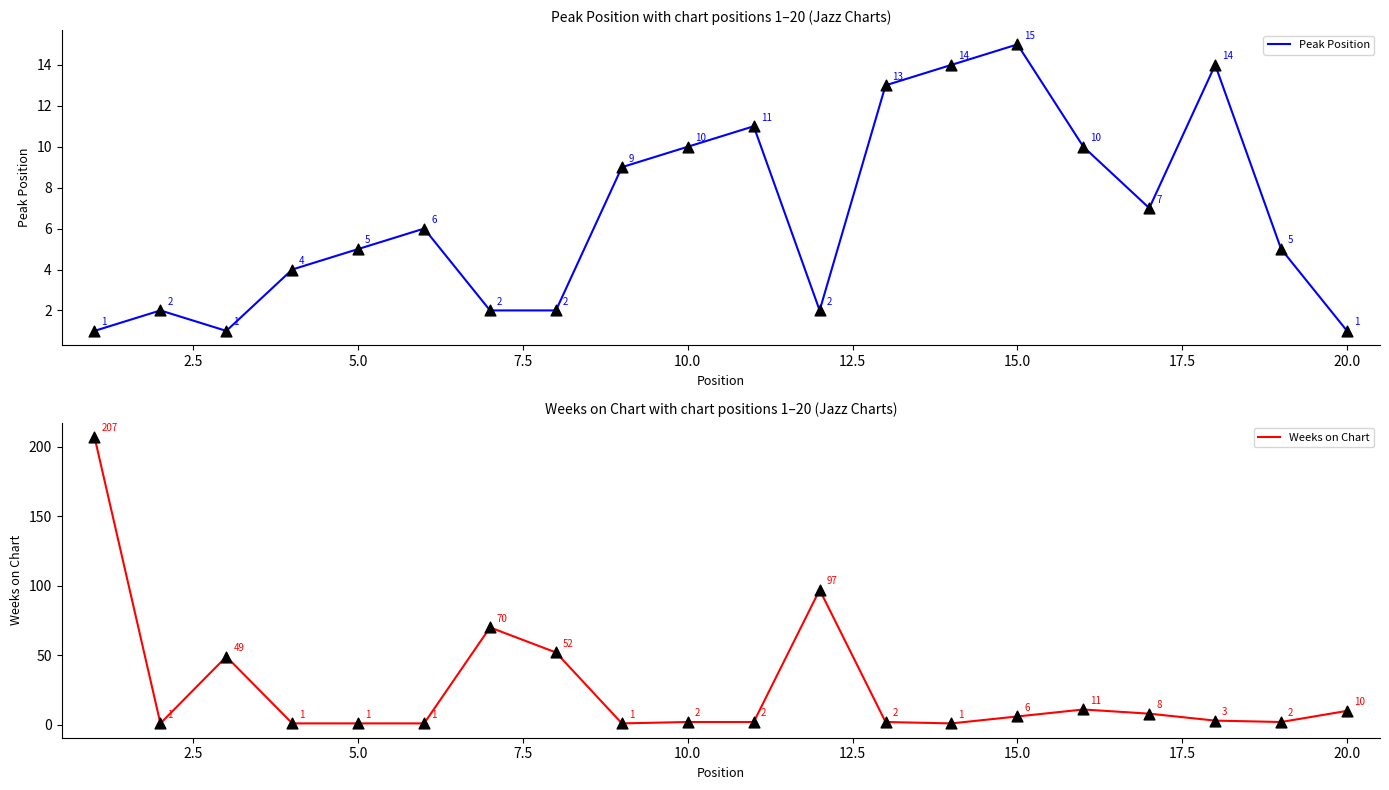

Which series has the largest Y range (max minus min)?

Weeks on Chart